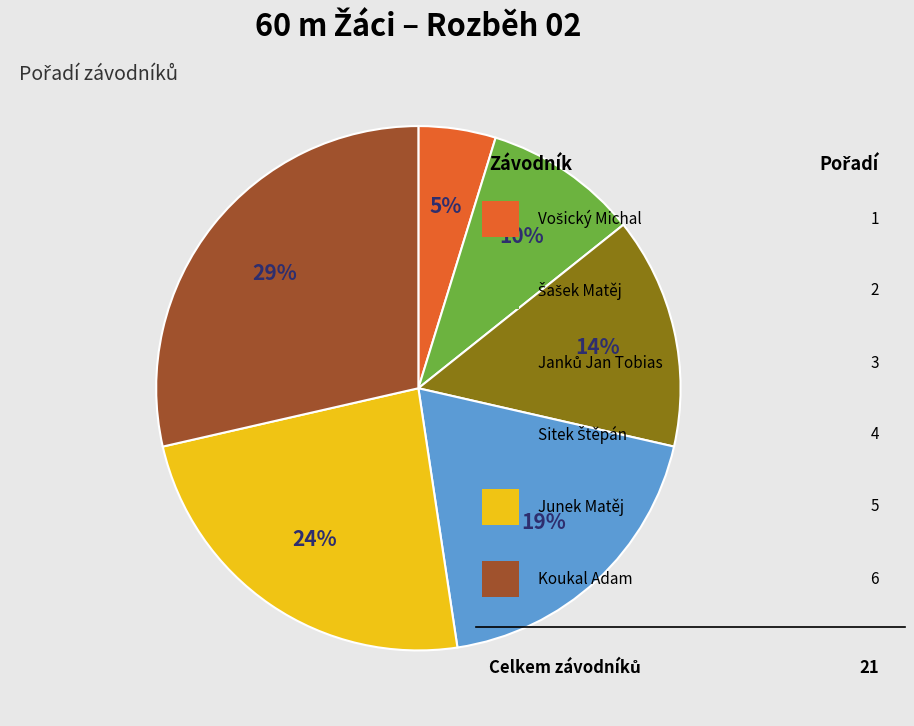

Does any single category account for the majority?

No